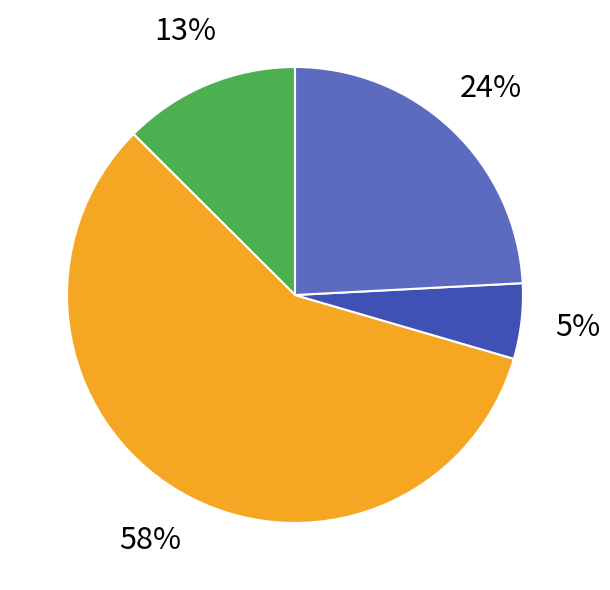

Does any single category account for the majority?

Yes